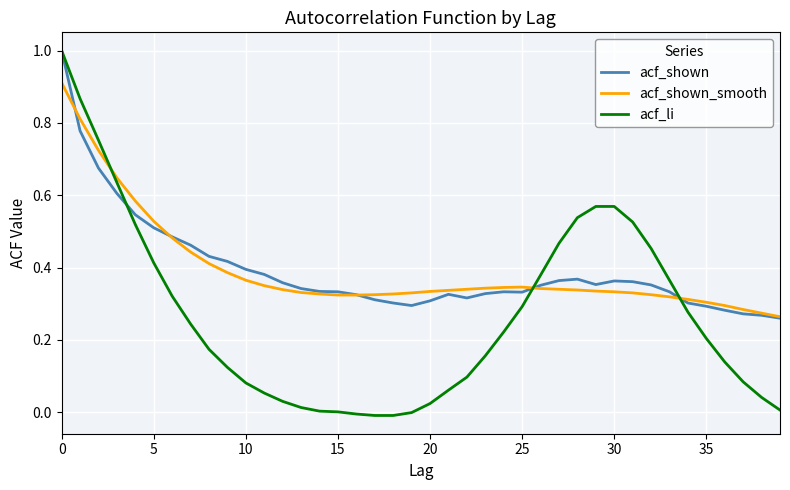

How many acf_shown values are between 0 and 1?

40